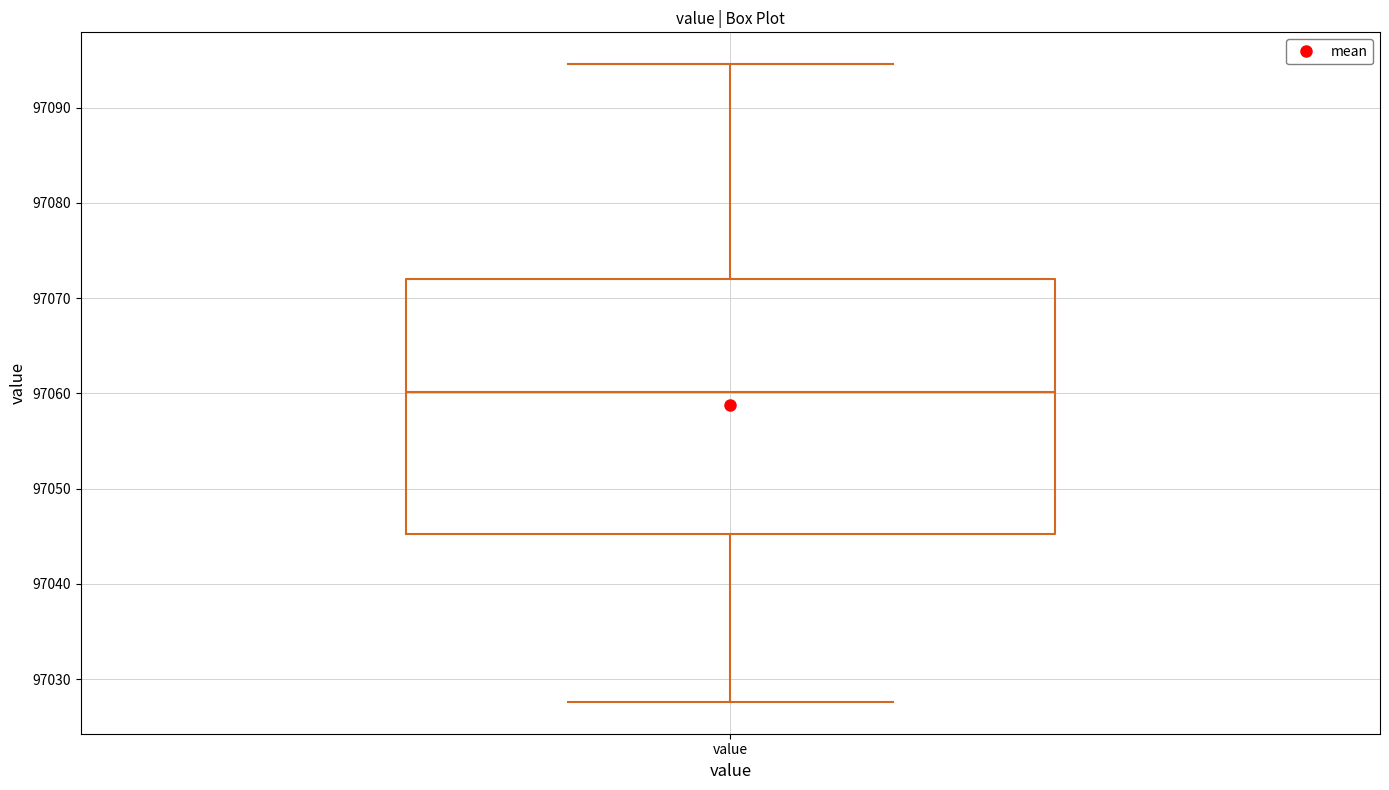

Read this box plot against the y-axis: the position of the median line, the range covered by the box, and the ends of both whiskers. The values are not printed on the chart, so give them approximately, as read against the axis.

median 97060, box 97045 to 97072, whiskers 97028 to 97095